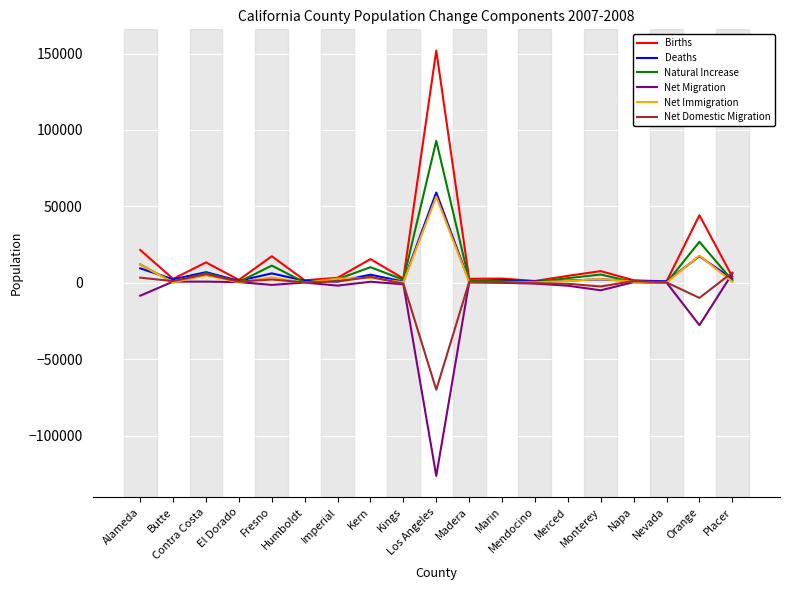

Between Fresno and Imperial, which series saw the biggest shift?

Births